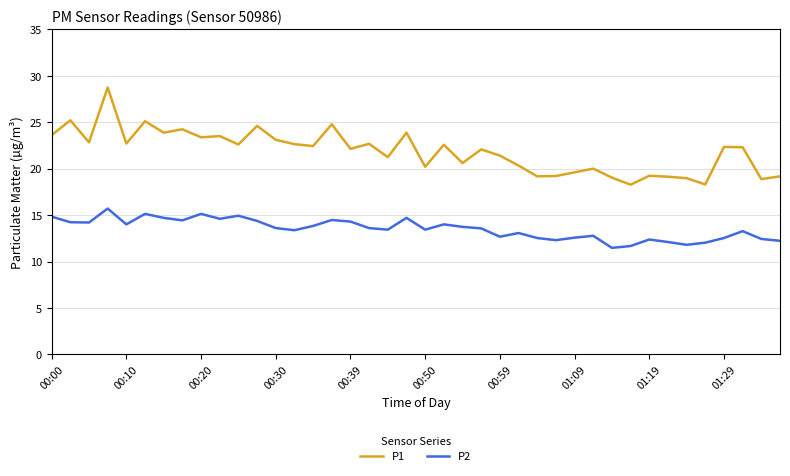

What is the difference between the maximum and minimum values in the P1 series?

10.5